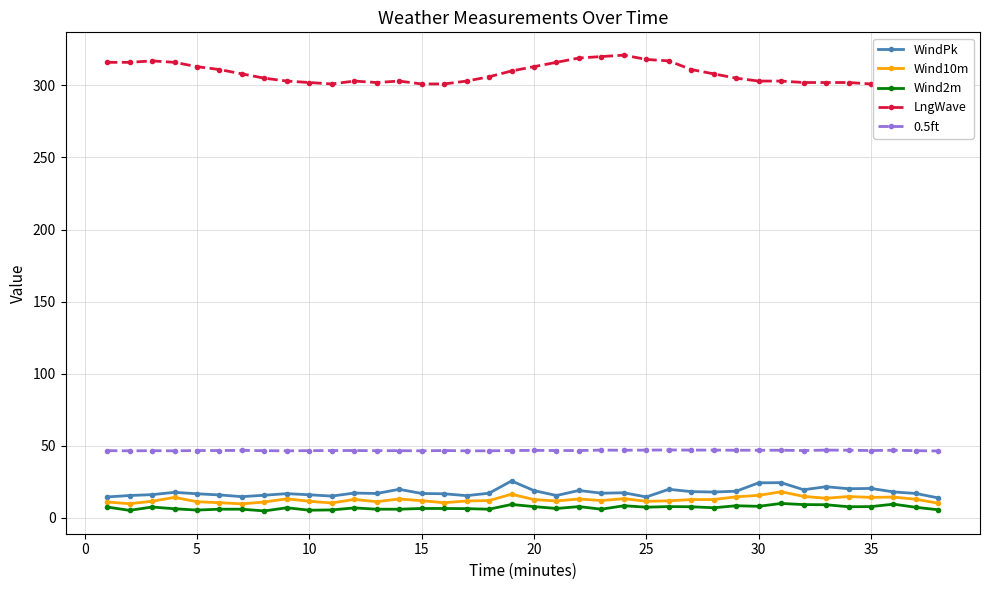

How many values in the WindPk series exceed 17?

20